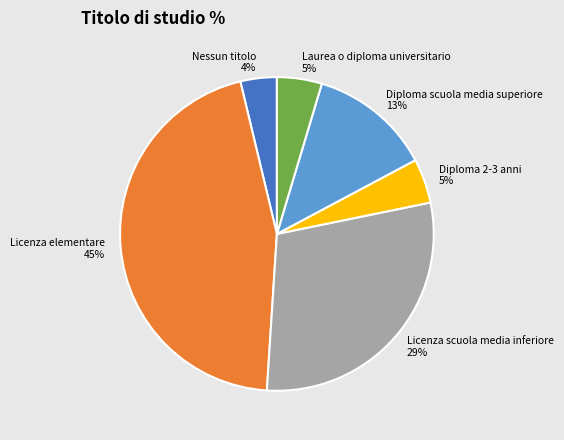

Which category has the biggest portion of the pie?

Licenza elementare